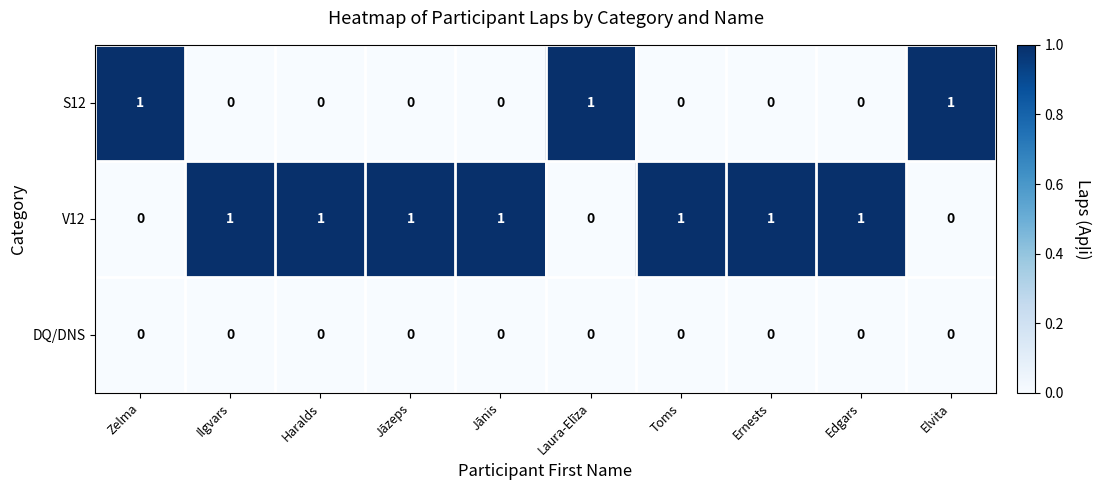

Count the number of data series in this chart.

3